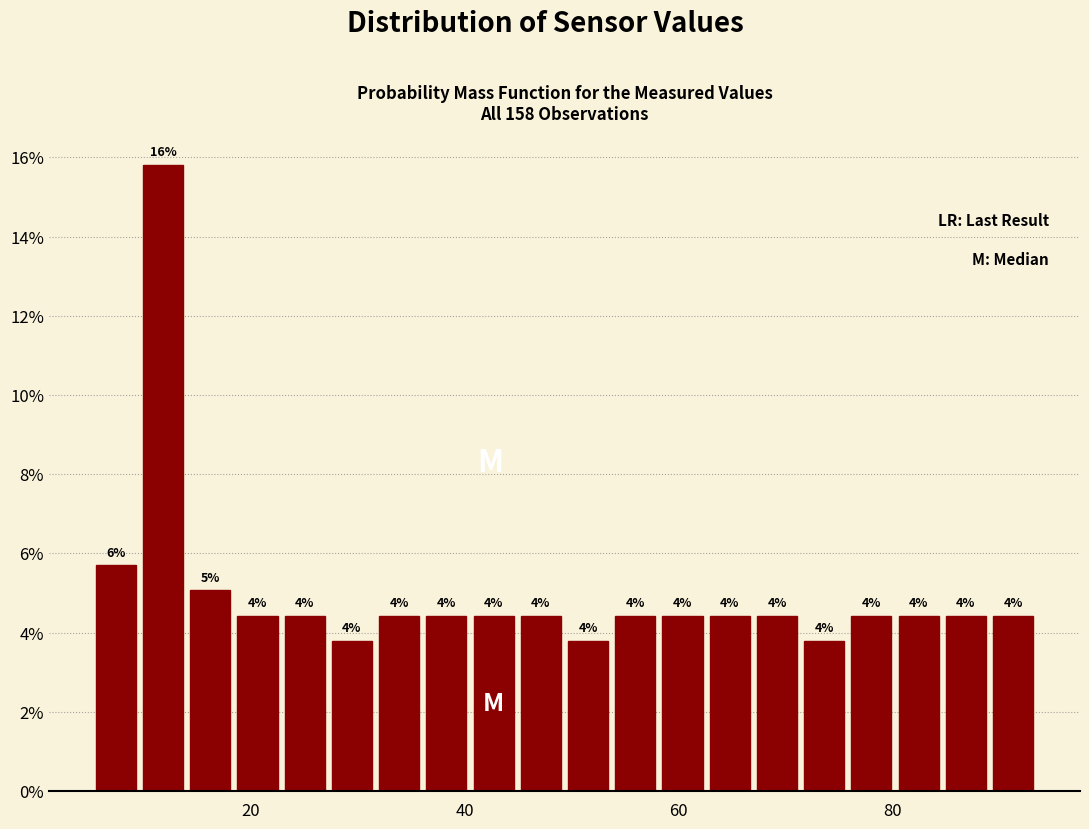

Around what value on the x-axis is the tallest bar? Give the approximate position of its centre, as read against the axis.

12